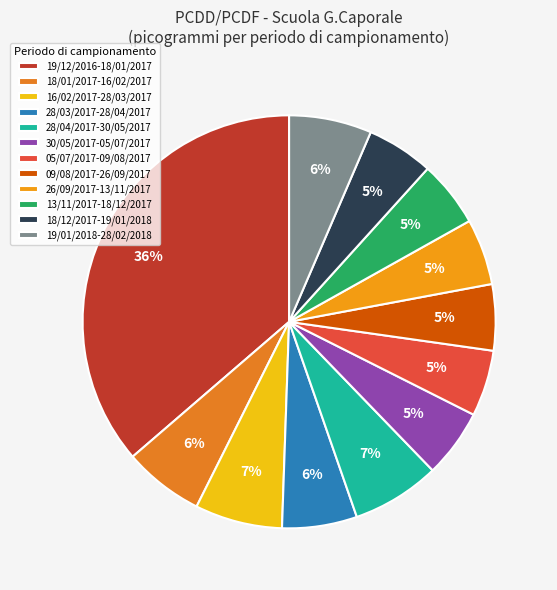

What is the largest slice in the pie chart?

19/12/2016-18/01/2017